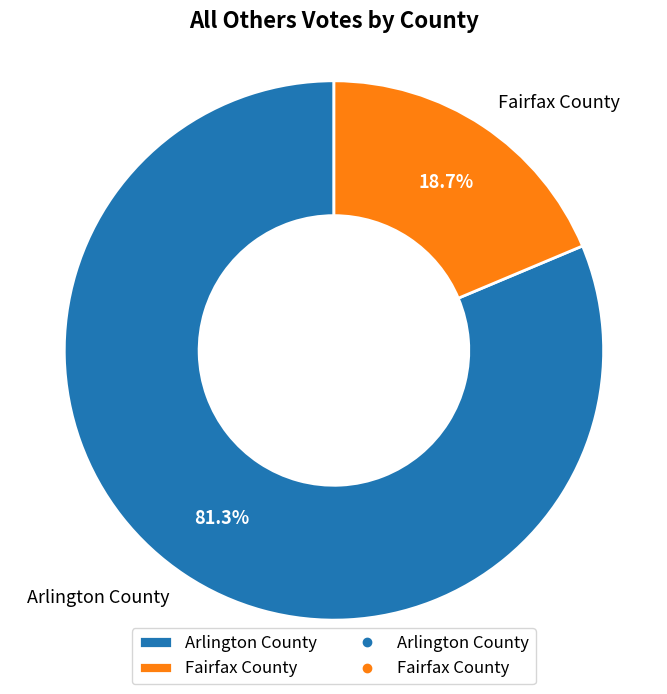

Rank the categories by value from lowest to highest.

Fairfax County, Arlington County